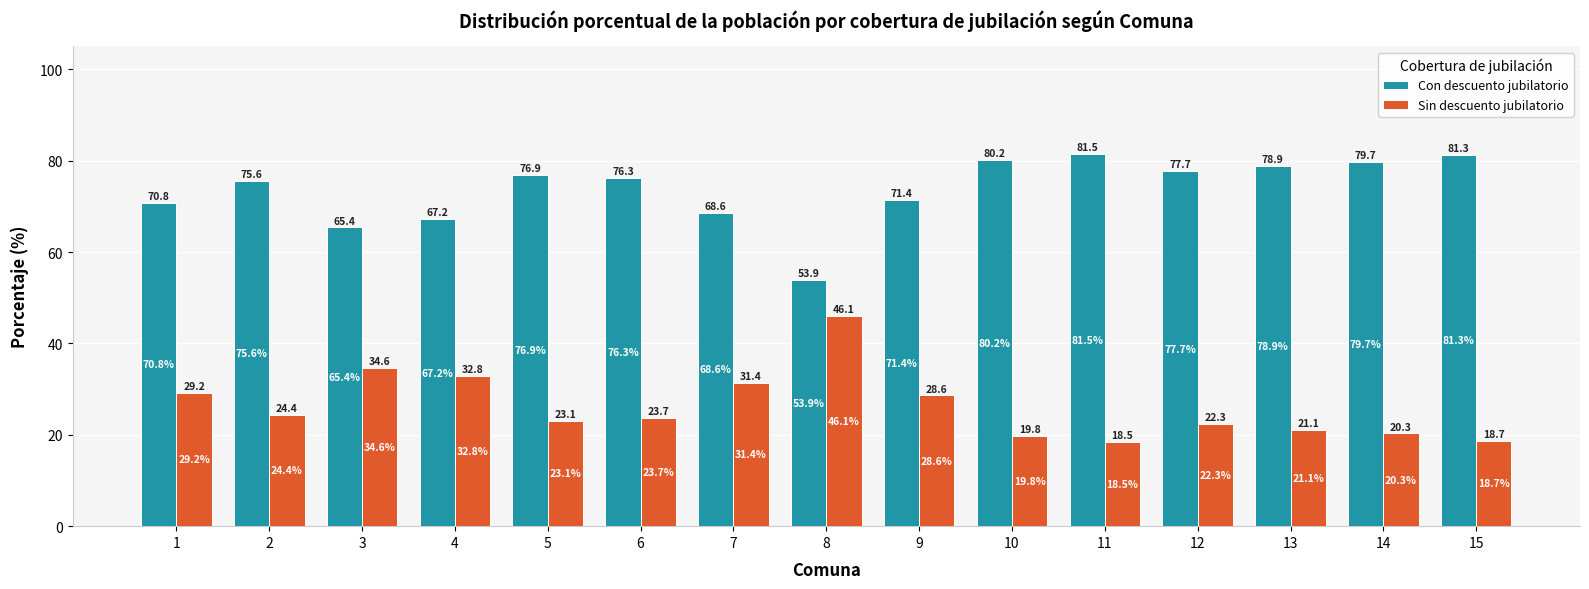

What is the value of the Sin descuento jubilatorio bar at the 10th from the left?

19.8